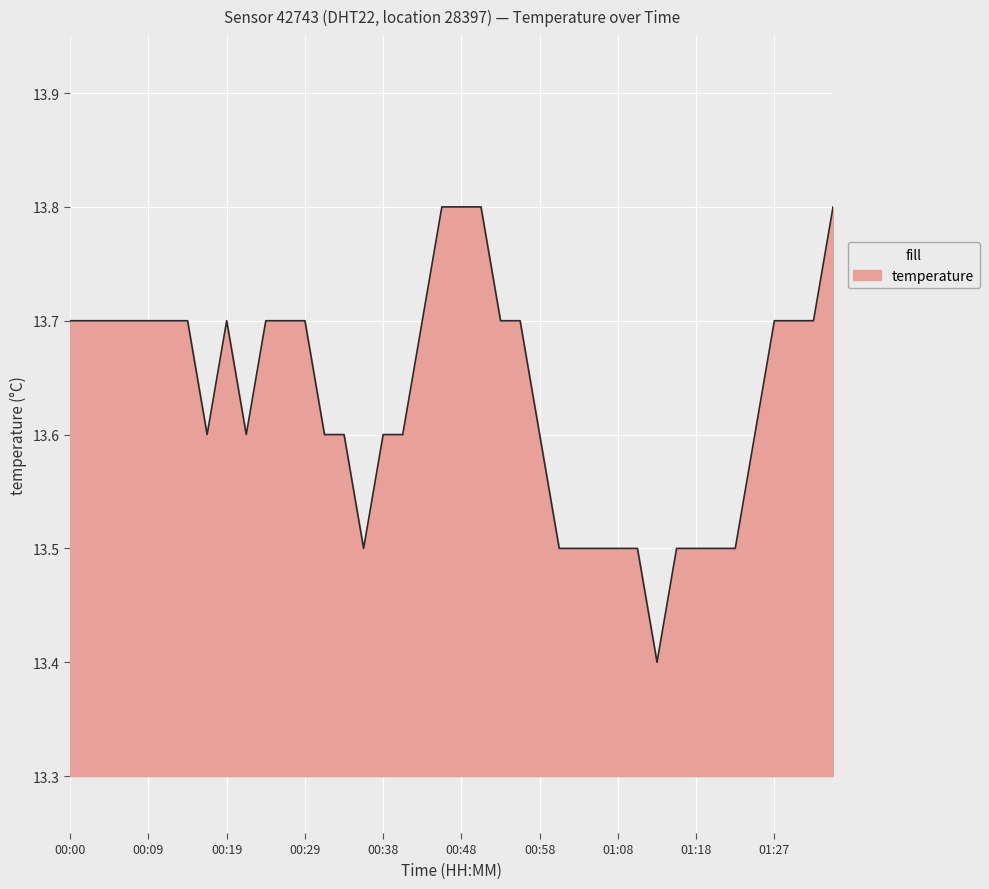

What is the difference between the maximum and minimum values?

0.4